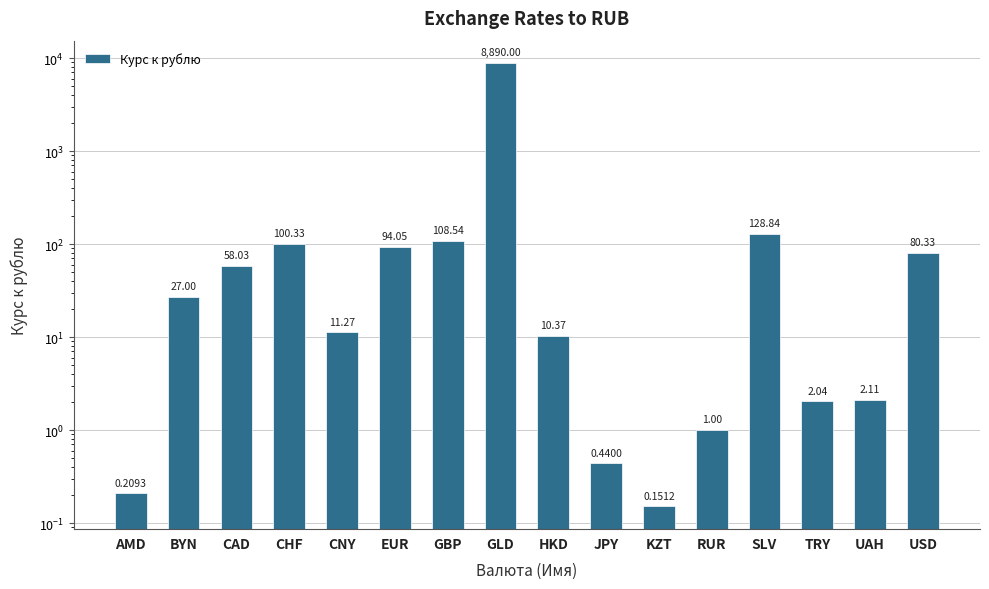

Reading left to right, extract all data points from this chart.

0.2	27.0	58.0	100.3	11.3	94.0	108.5	8890.0	10.4	0.4	0.2	1.0	128.8	2.0	2.1	80.3